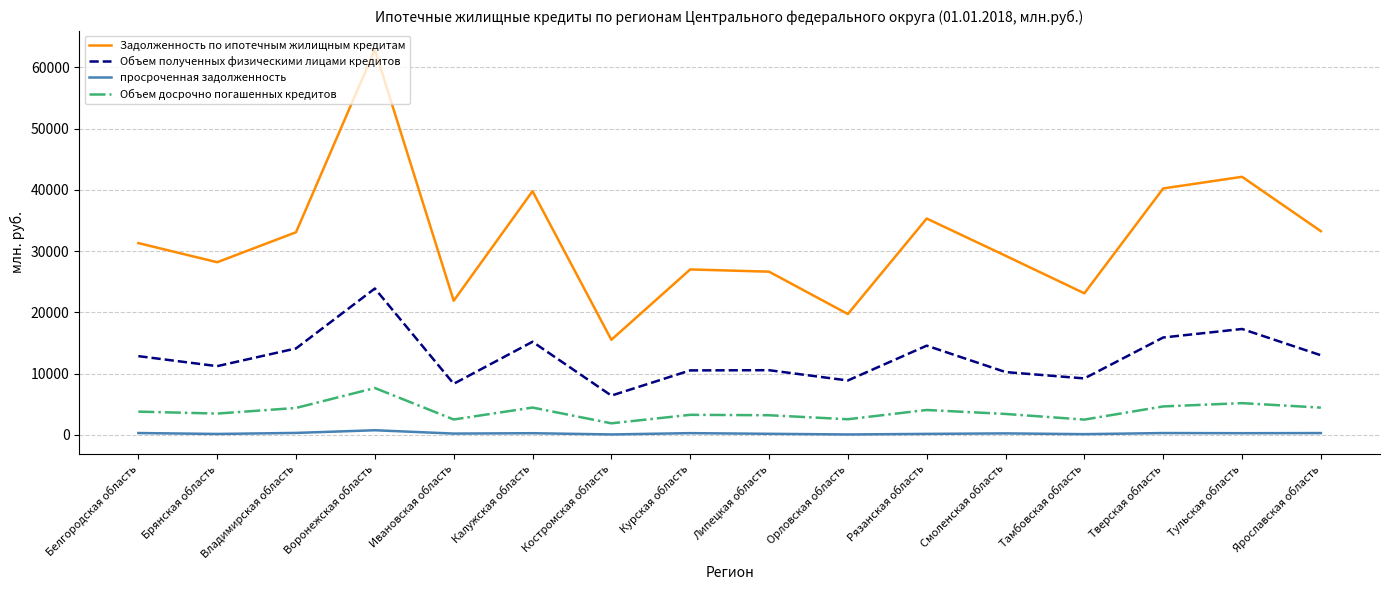

True or false: Объем полученных физическими лицами кредитов and Задолженность по ипотечным жилищным кредитам cross at least once.

False